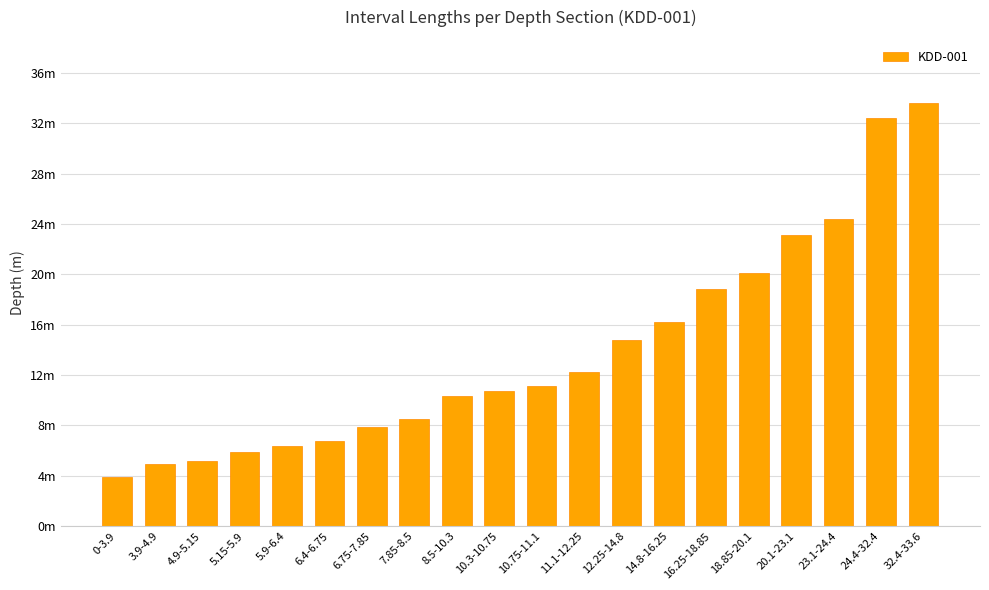

Which has a higher value, 8.5-10.3 or 10.3-10.75?

10.3-10.75